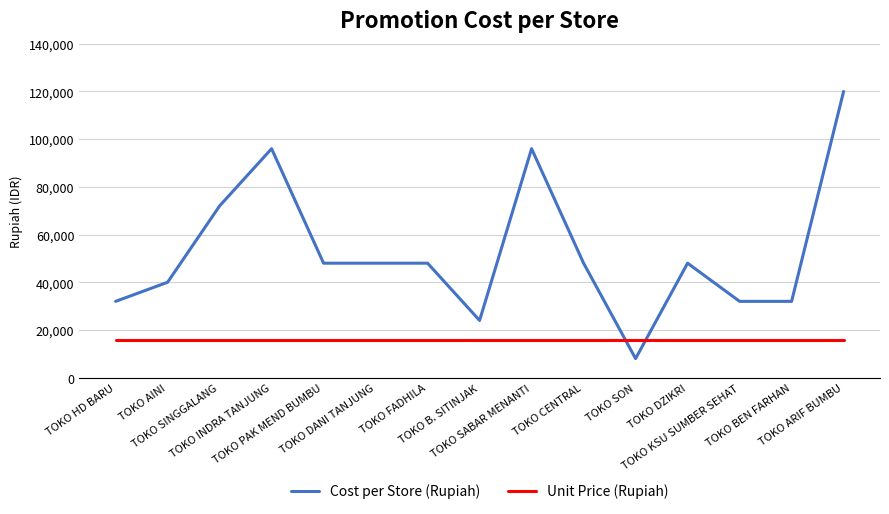

The Unit Price (Rupiah) series shows 5648 at TOKO BEN FARHAN. True or false?

False